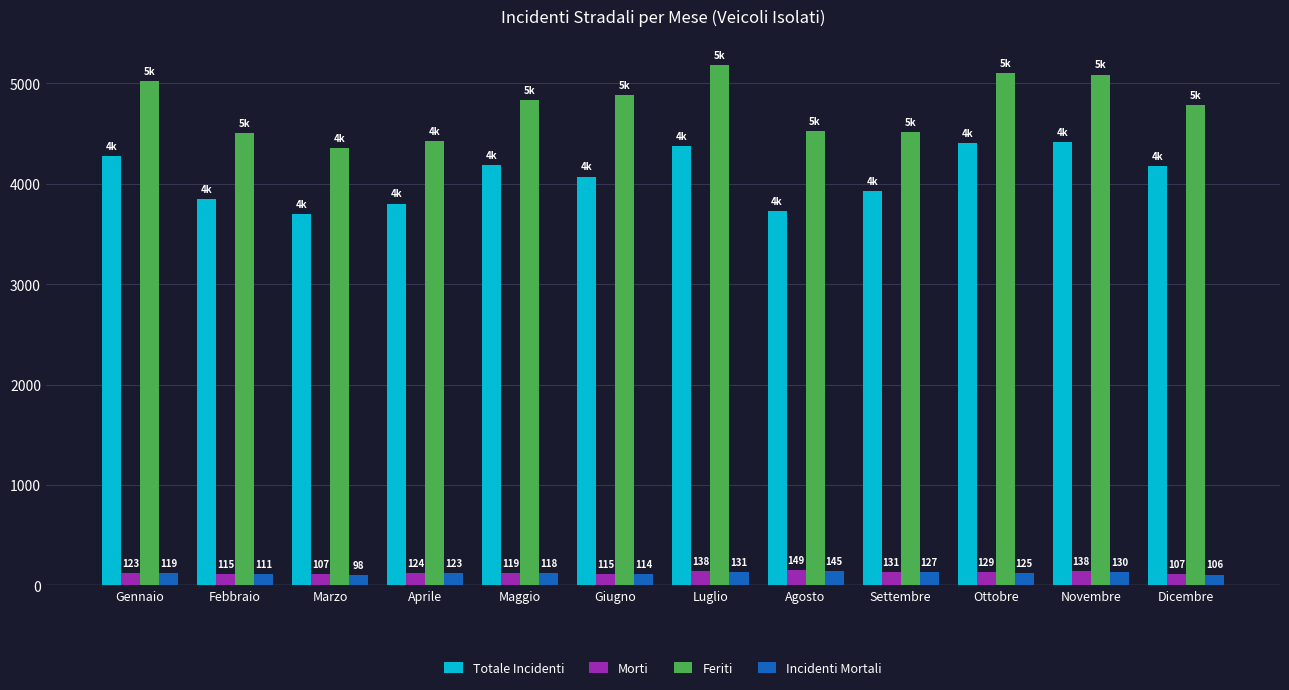

At Luglio, list the series in order from largest to smallest.

Feriti, Totale Incidenti, Morti, Incidenti Mortali